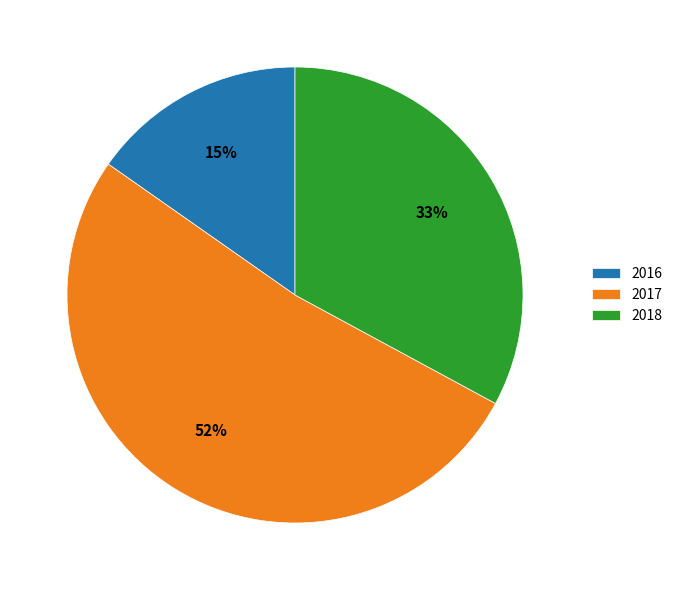

To the nearest percent, what is the difference between the 2018 and 2017 slice percentages?

19%